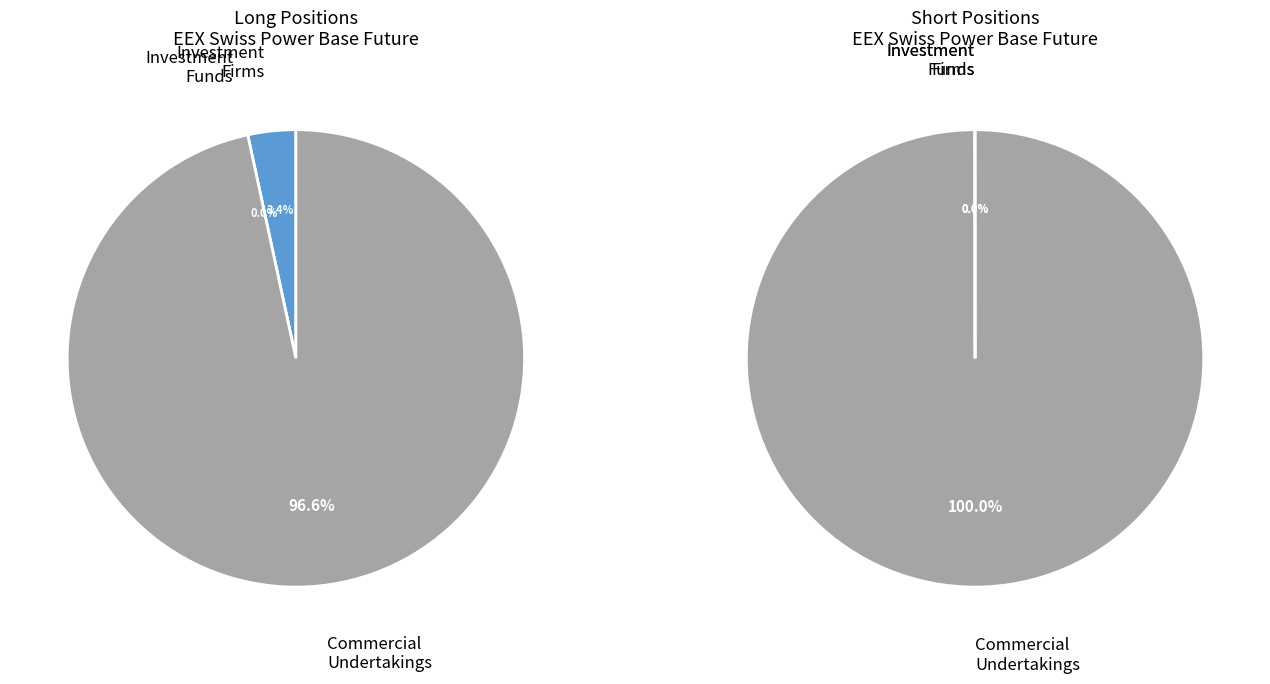

Which series has the largest range (max minus min)?

values_short